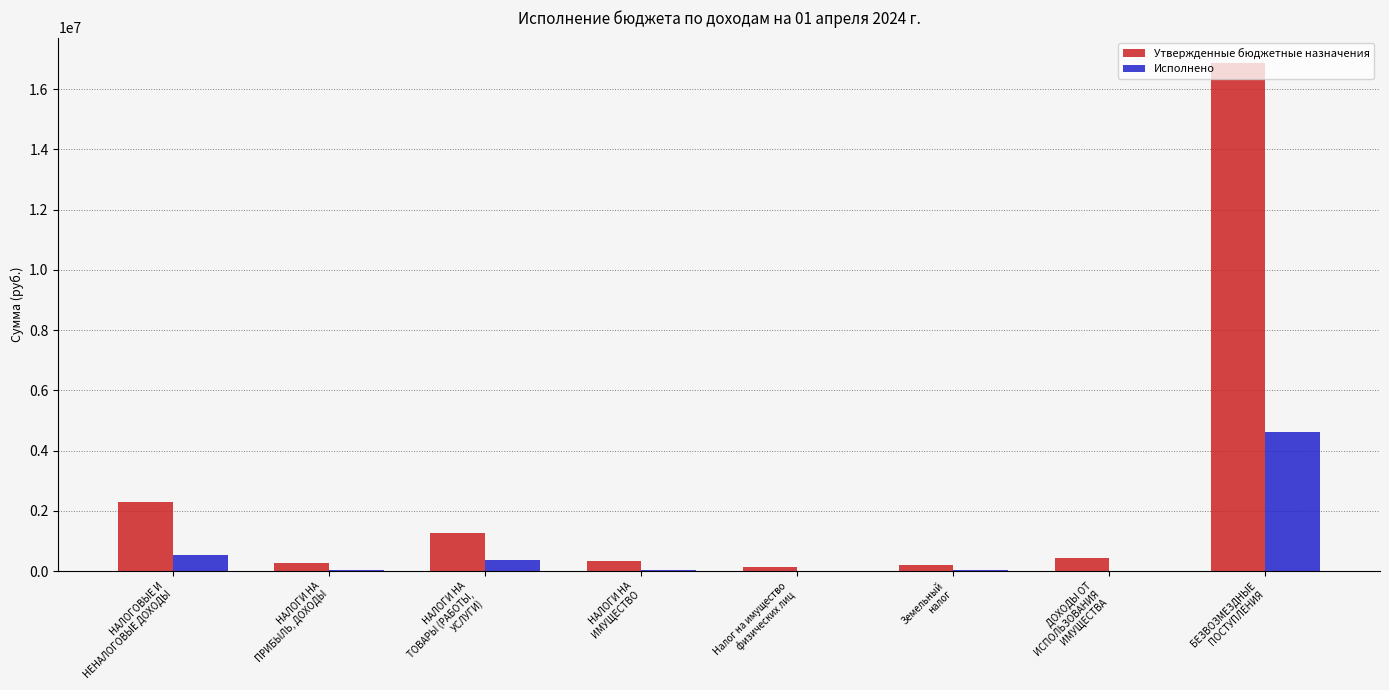

What is the average value of the Исполнено series?

700555.2